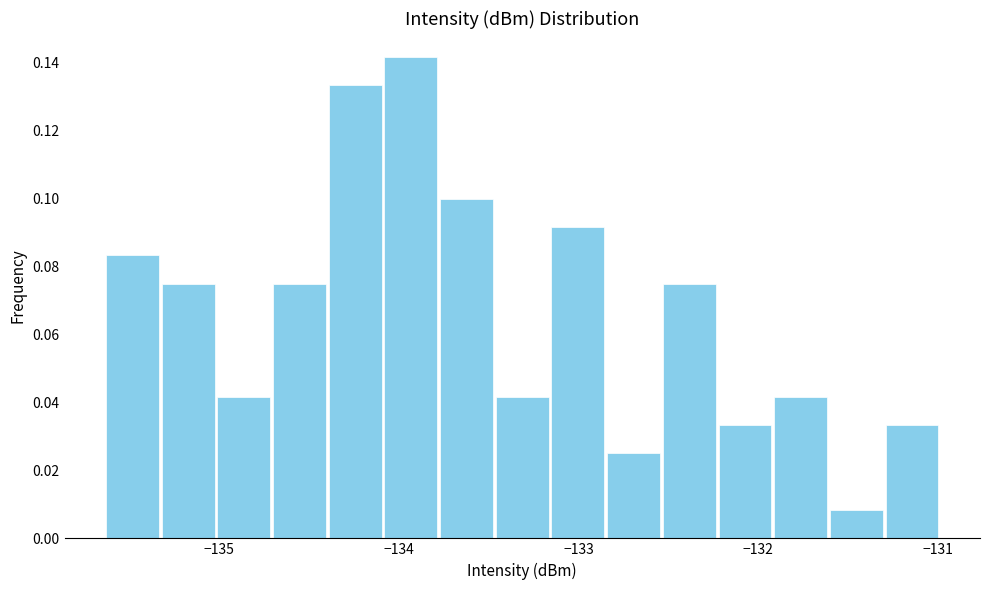

Read against the x-axis, roughly where is the centre of the tallest bar?

-133.9